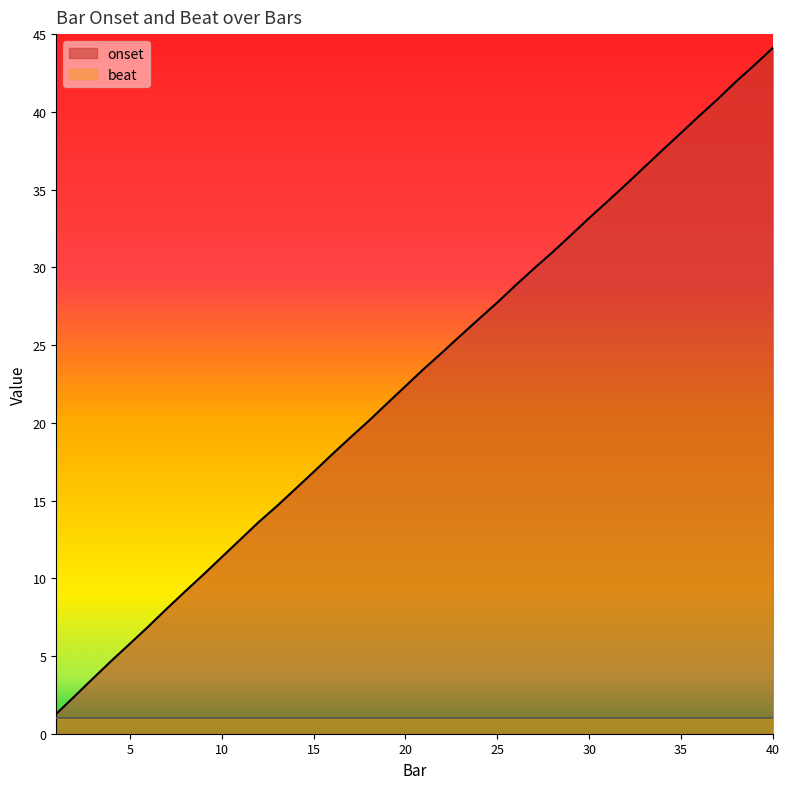

How many lines are shown in the chart?

2